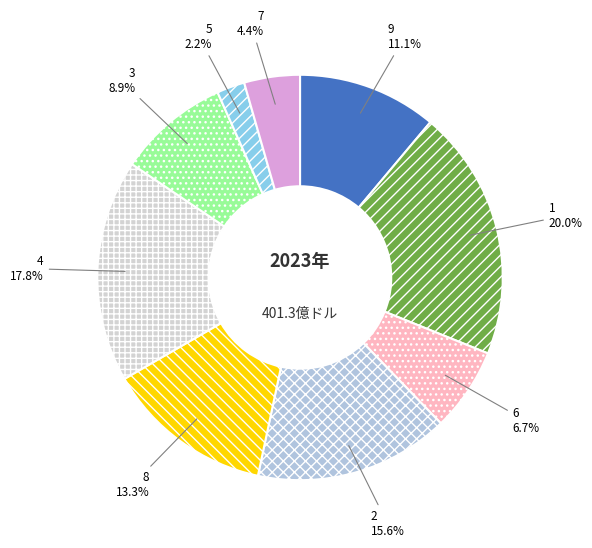

What portion of the pie excludes 4?

82.2%